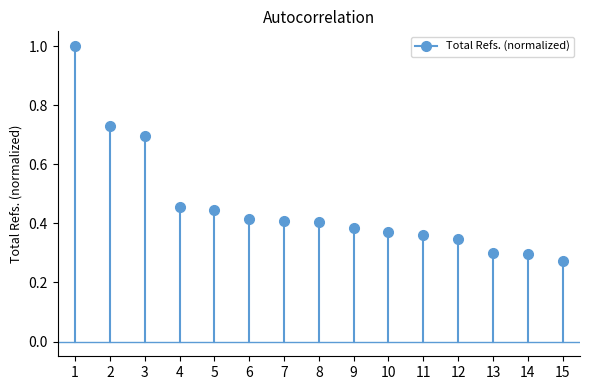

Is this an area chart (filled region under the line)?

No